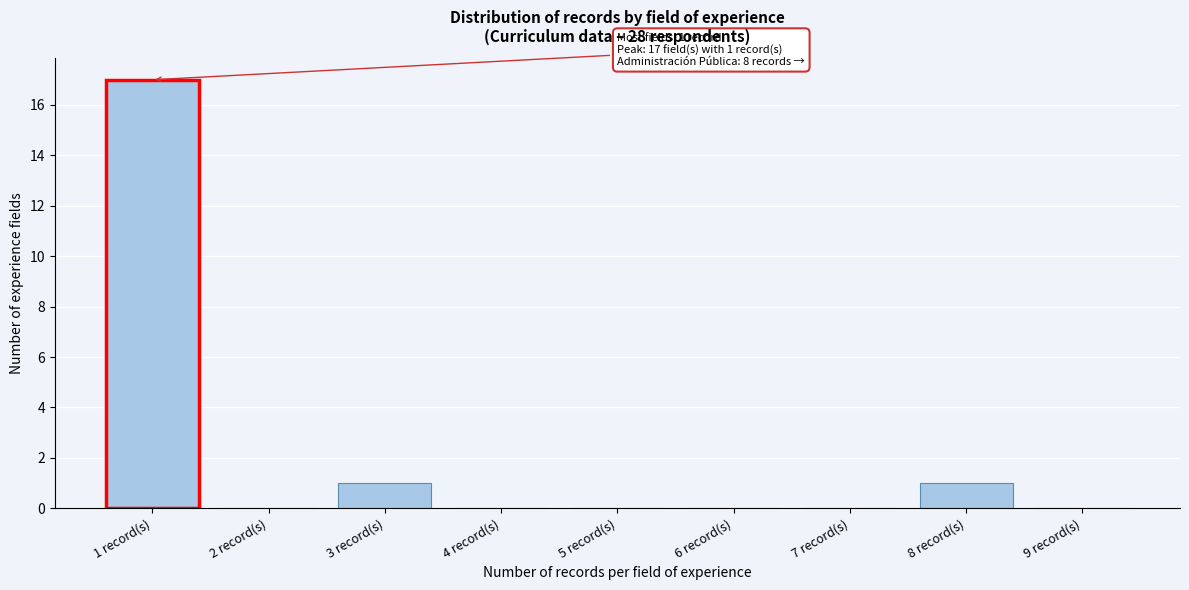

Reading left to right, transcribe all the data shown in this chart.

1 record(s)=17	2 record(s)=0	3 record(s)=1	4 record(s)=0	5 record(s)=0	6 record(s)=0	7 record(s)=0	8 record(s)=1	9 record(s)=0